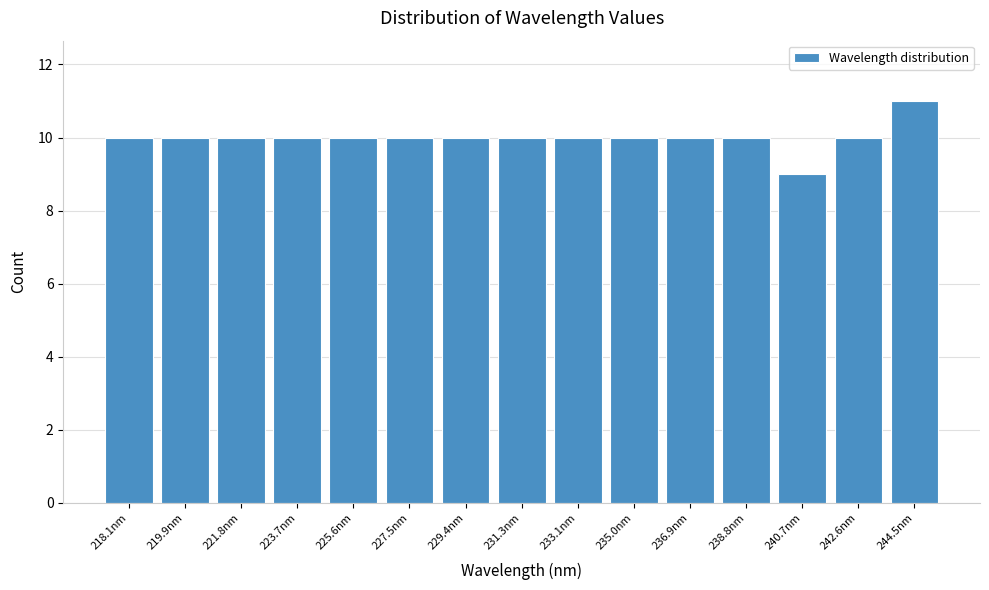

Reading right to left, list all the values displayed in this chart.

11	10	9	10	10	10	10	10	10	10	10	10	10	10	10